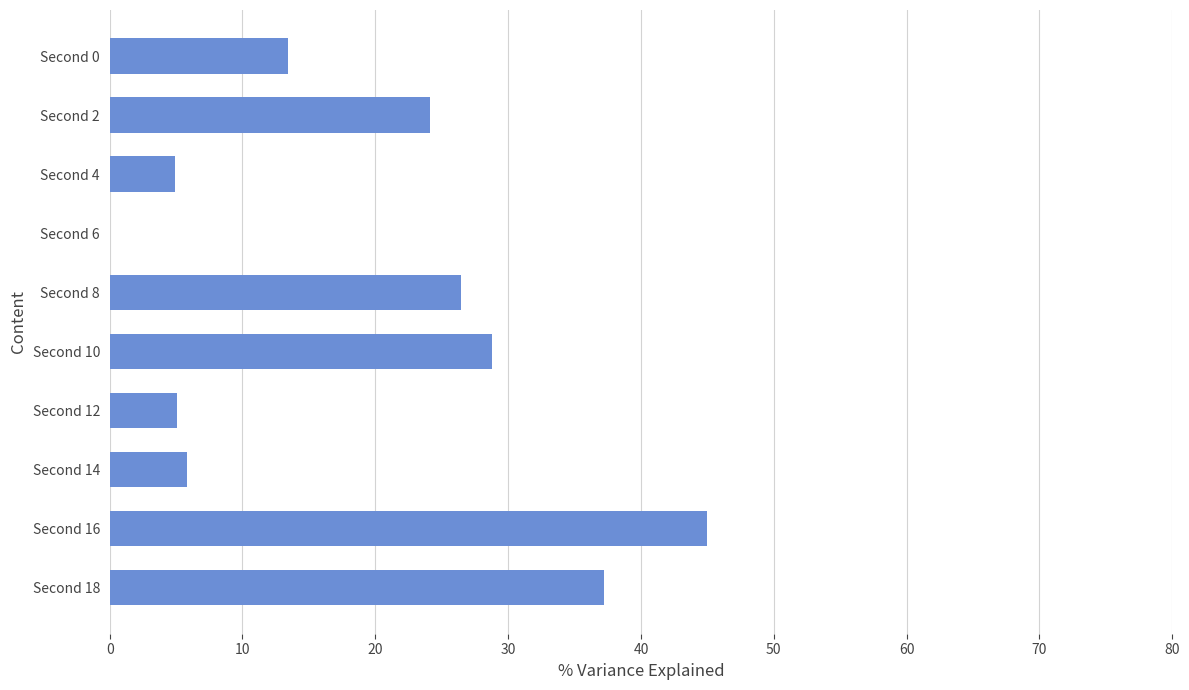

At which label is the value closest to 22?

Second 2